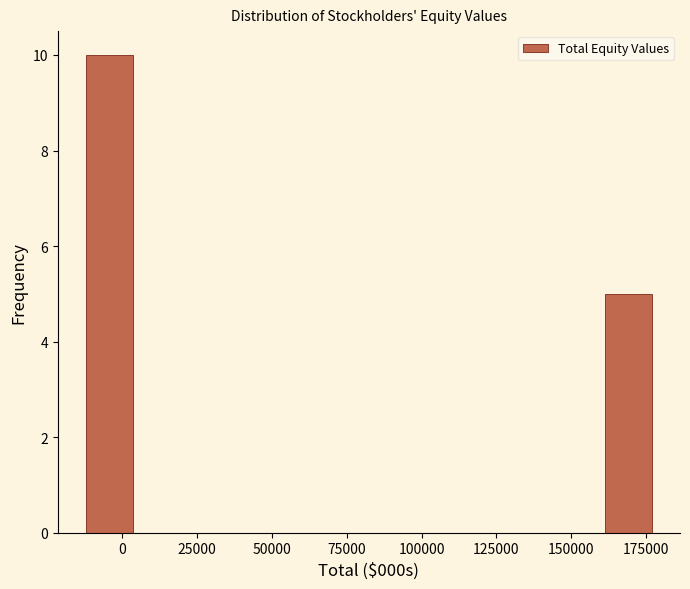

Around what value on the x-axis is the tallest bar? Give the approximate position of its centre, as read against the axis.

-5000